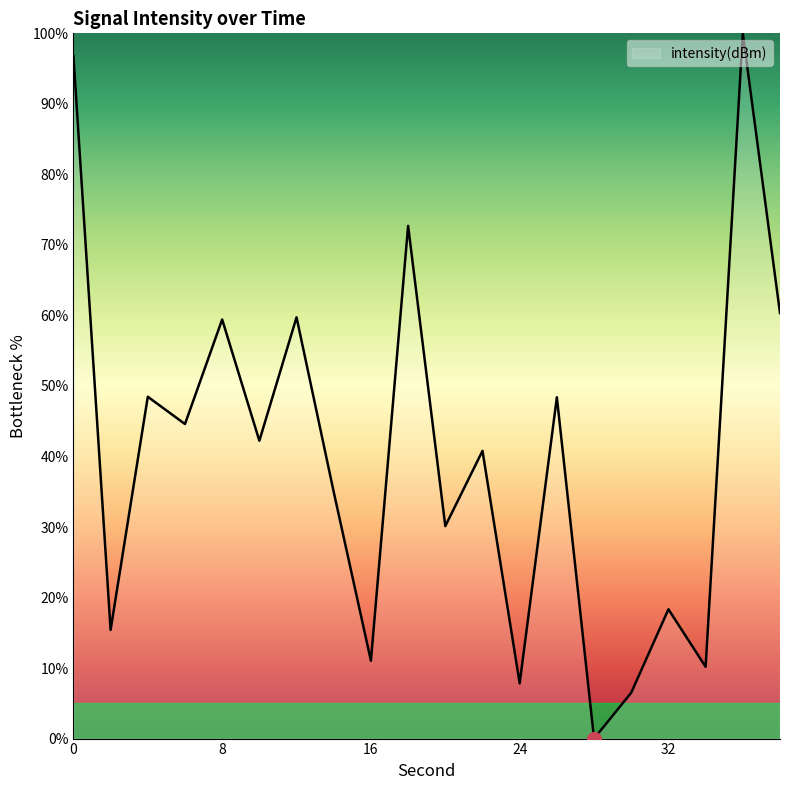

What is the difference between the maximum and minimum values?

100.0